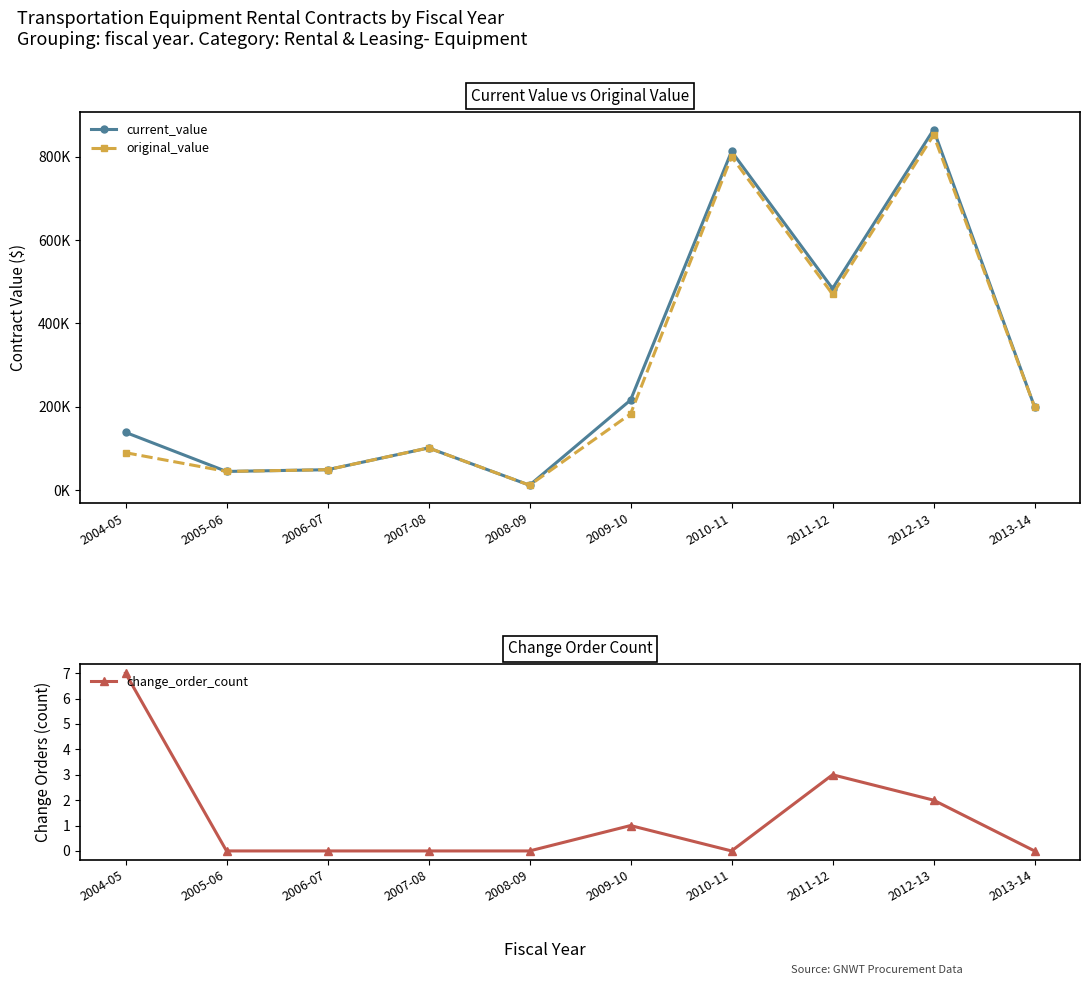

How many values in the original_value series exceed 182960?

4